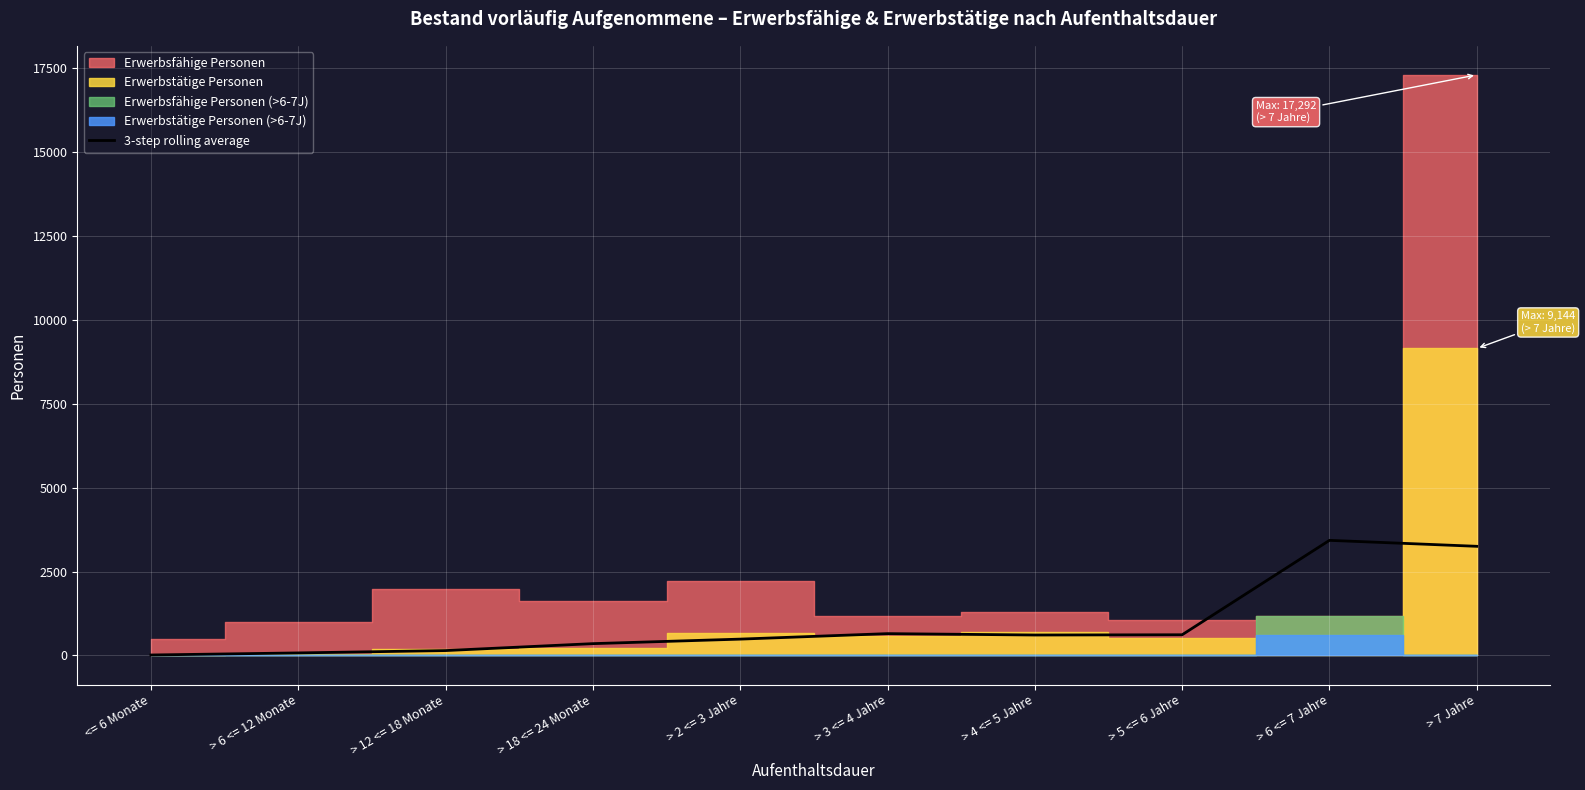

Reading left to right, extract all data points from this chart.

<= 6 Monate=15.0	> 6 <= 12 Monate=76.7	> 12 <= 18 Monate=146.7	> 18 <= 24 Monate=353.0	> 2 <= 3 Jahre=487.7	> 3 <= 4 Jahre=651.0	> 4 <= 5 Jahre=610.0	> 5 <= 6 Jahre=617.3	> 6 <= 7 Jahre=3429.3	> 7 Jahre=3251.7